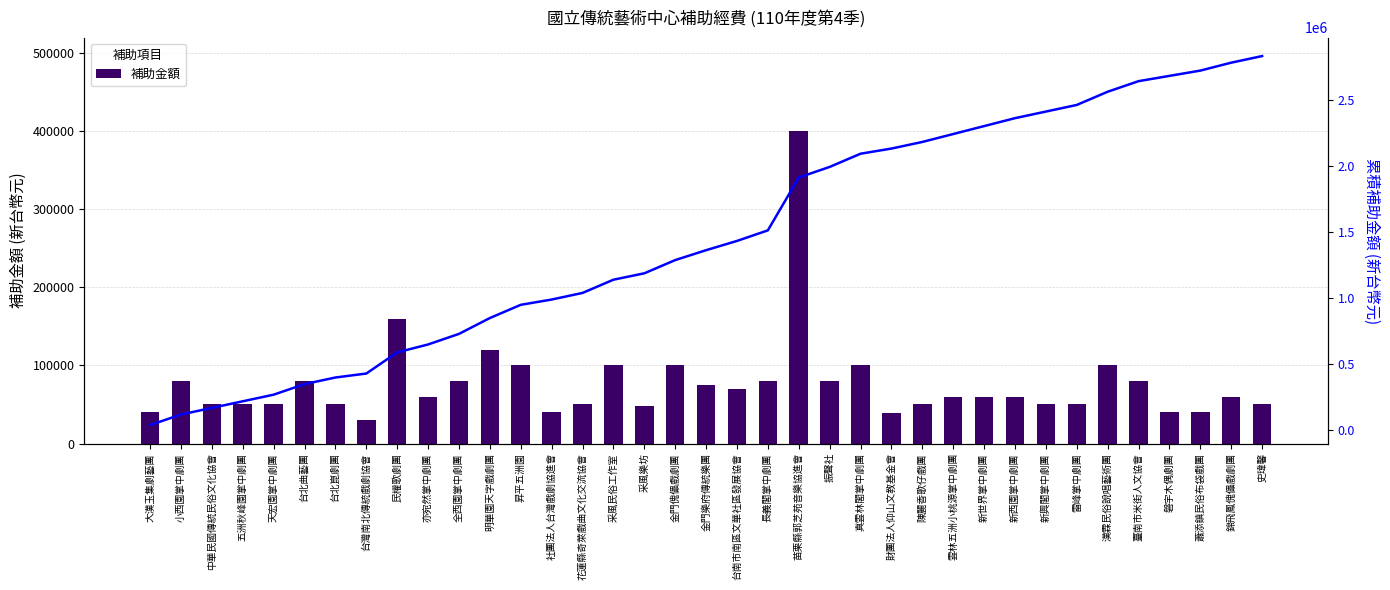

Which category has the highest value in the 補助金額 series?

苗栗縣郭芝苑音樂協進會